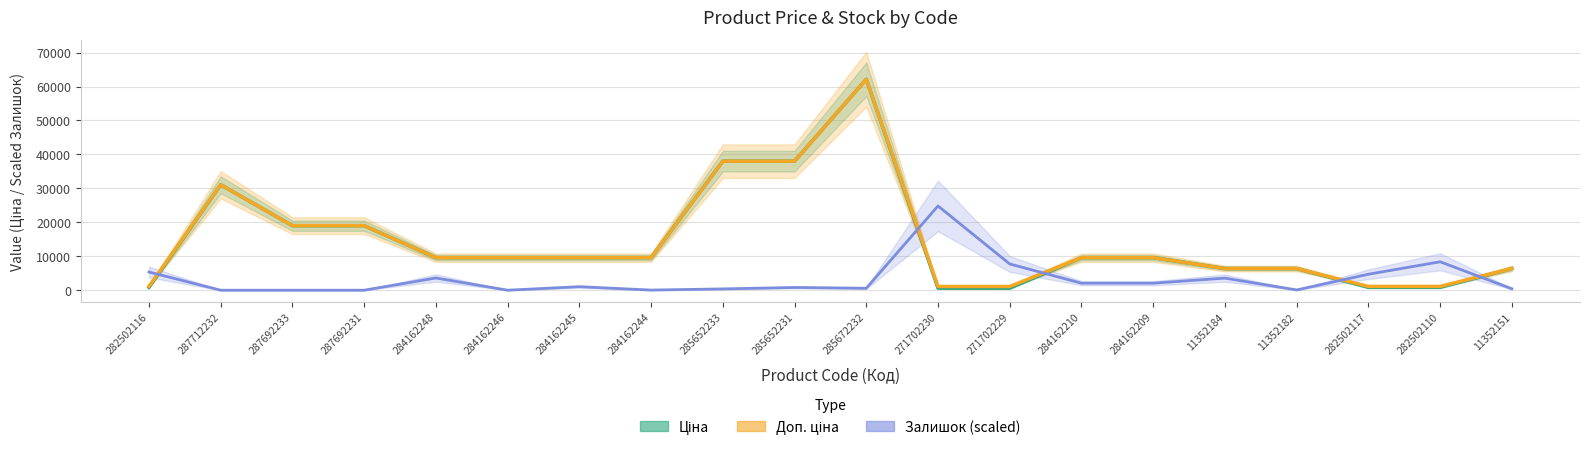

What is the label of the 4th point from the left?

287692231